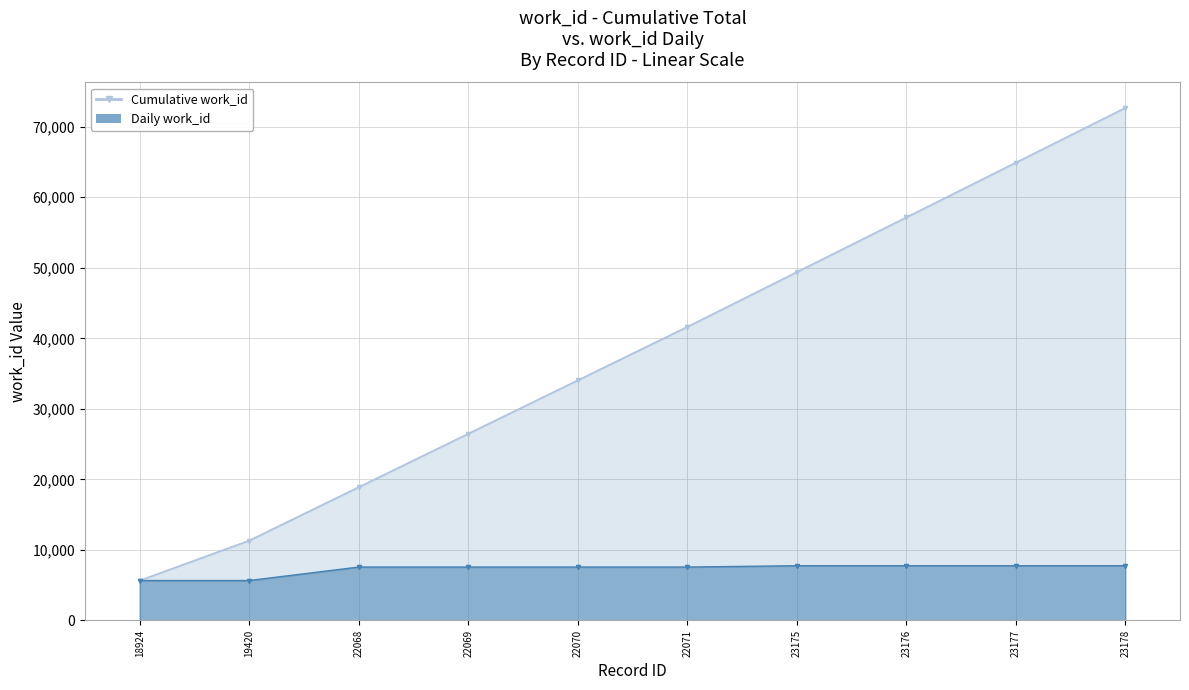

True or false: the data has more than 0 interior local peaks.

False